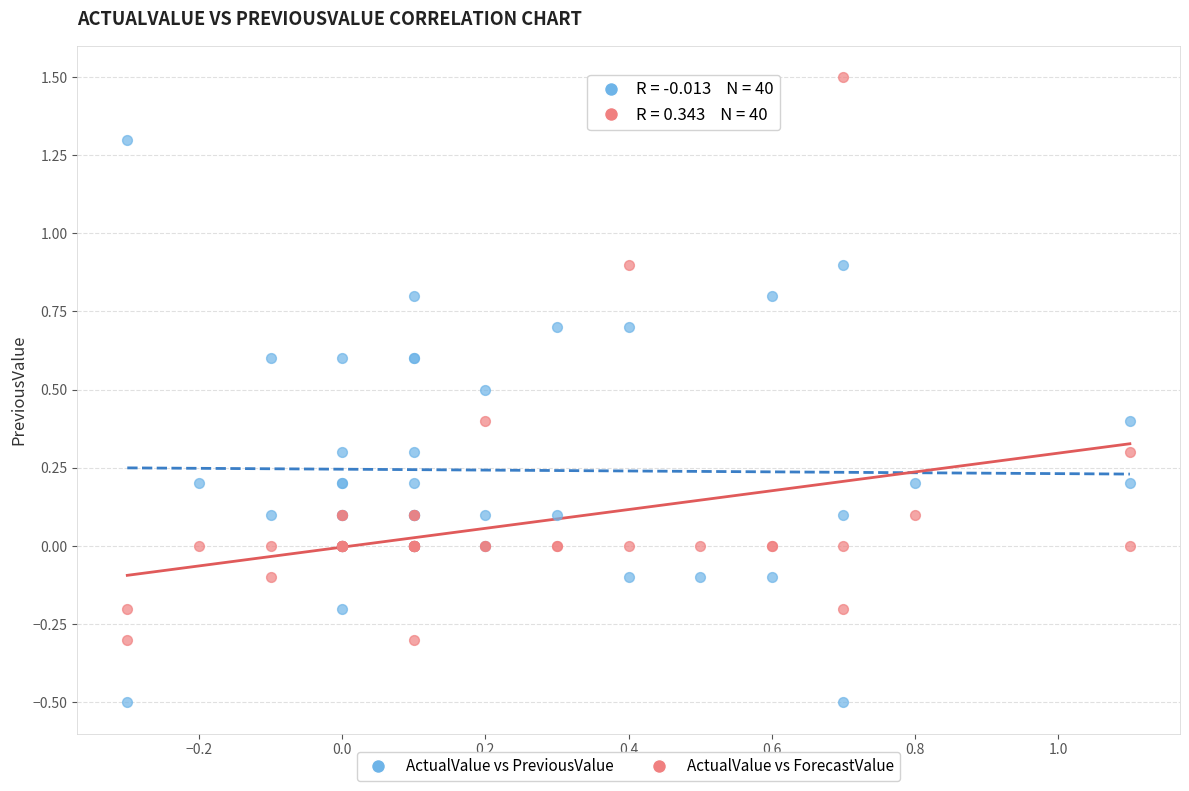

Which series reaches the minimum Y coordinate?

ActualValue vs PreviousValue